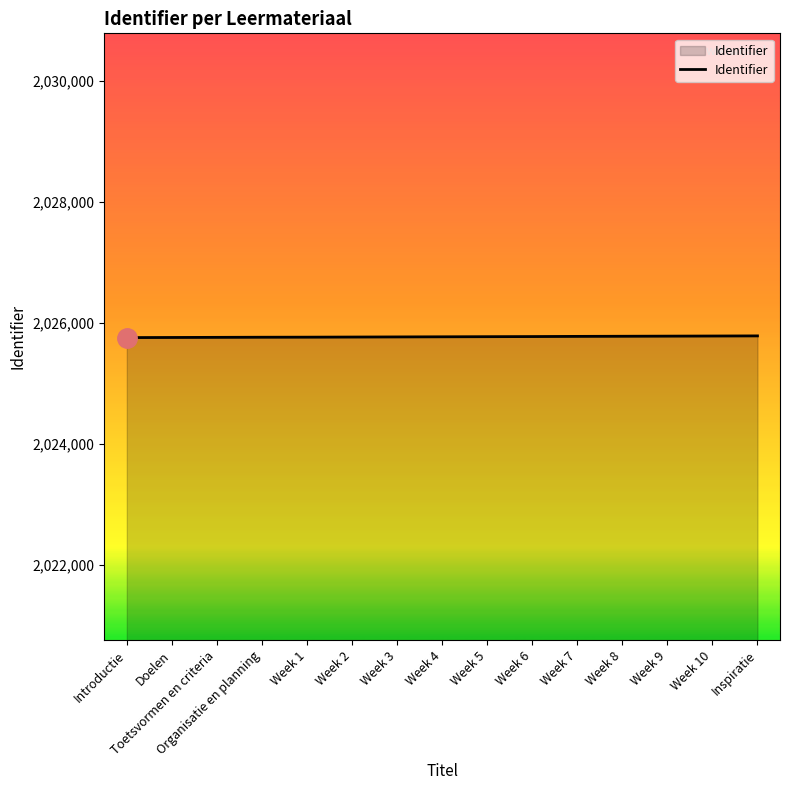

What is the minimum value shown in the chart?

2025755